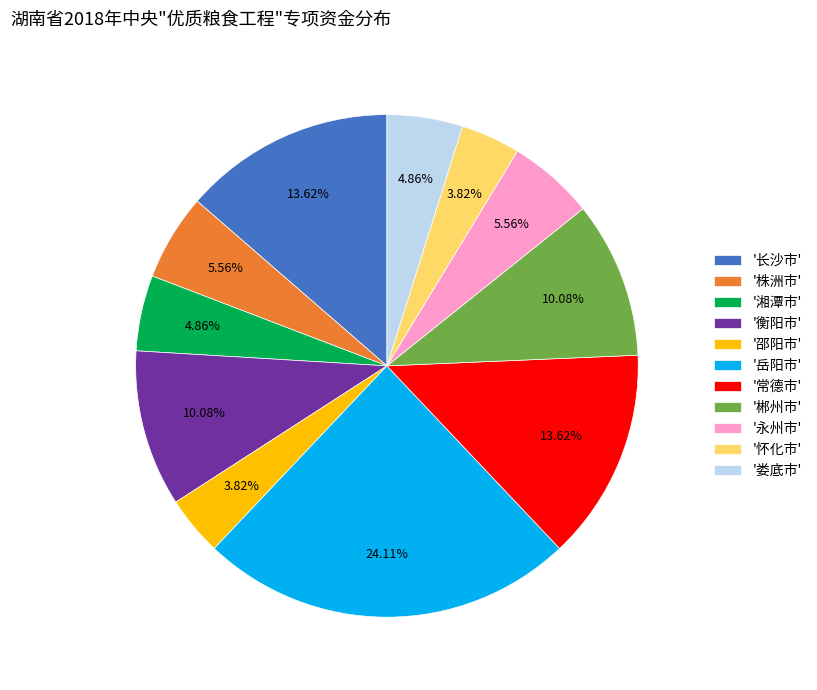

Which category has the biggest portion of the pie?

'岳阳市'